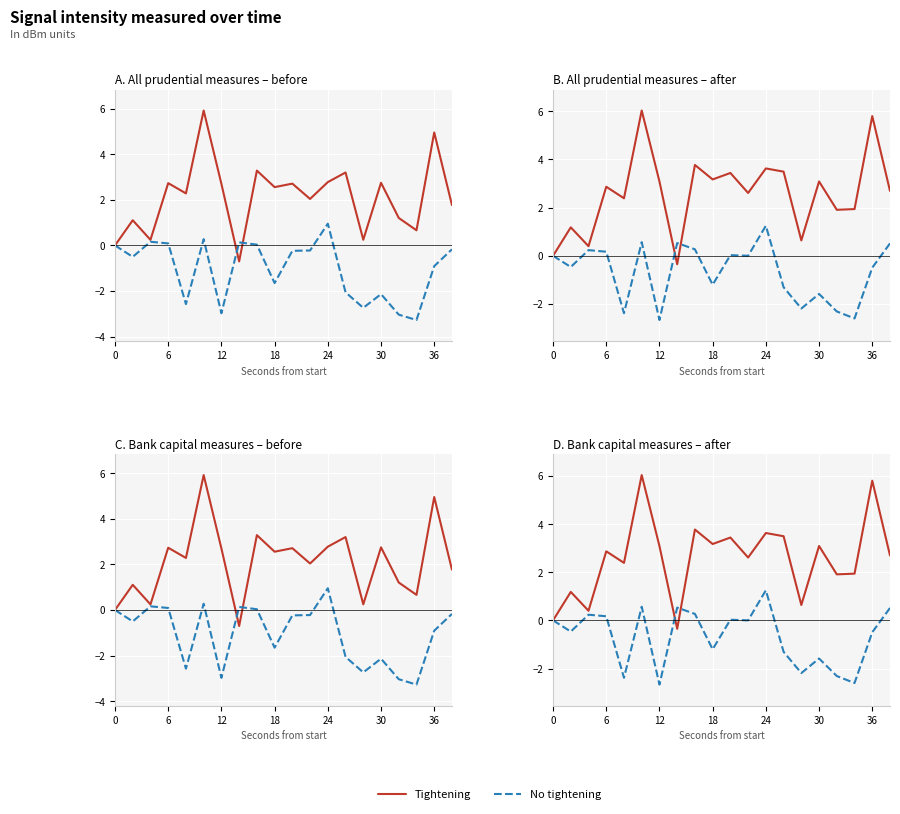

Which has a higher value, 12 or 30?

30